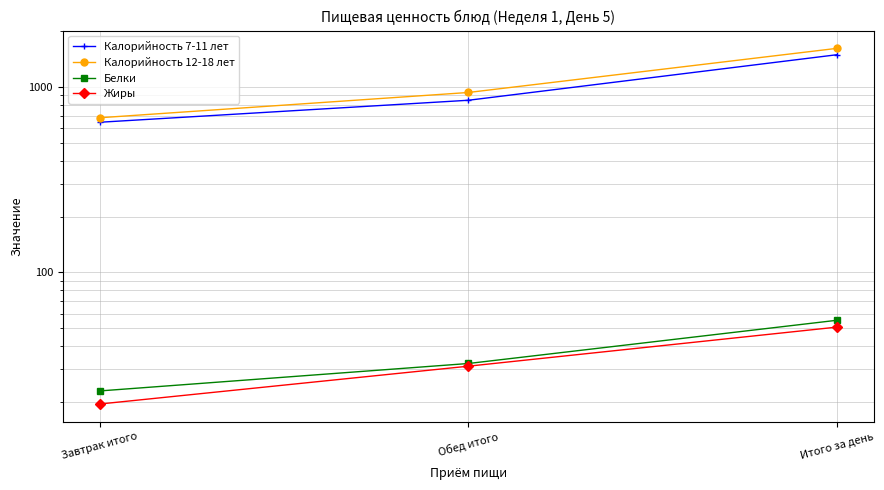

What is the value of the Калорийность 7-11 лет point at the 3rd from the left?

1493.5